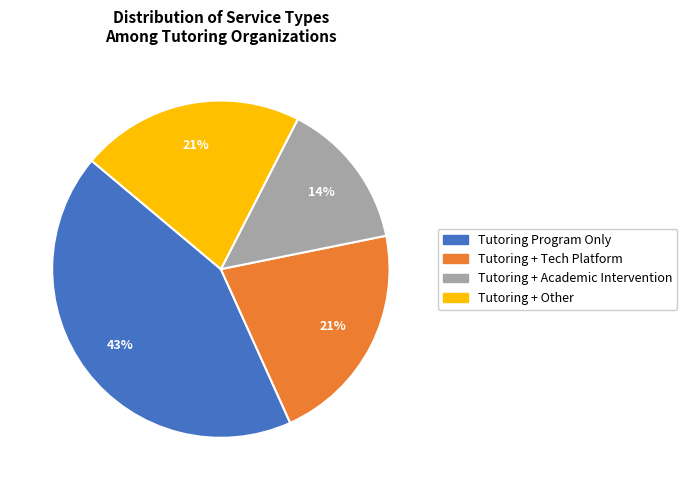

Which has a higher value, Tutoring + Tech Platform or Tutoring Program Only?

Tutoring Program Only